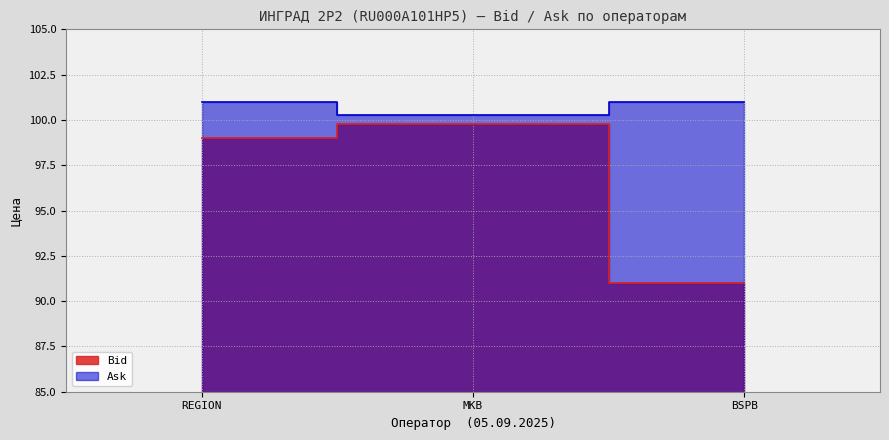

Reading right to left, extract all data points from this chart.

Bid: 91.0	99.8	99.0
Ask: 101.0	100.2	101.0